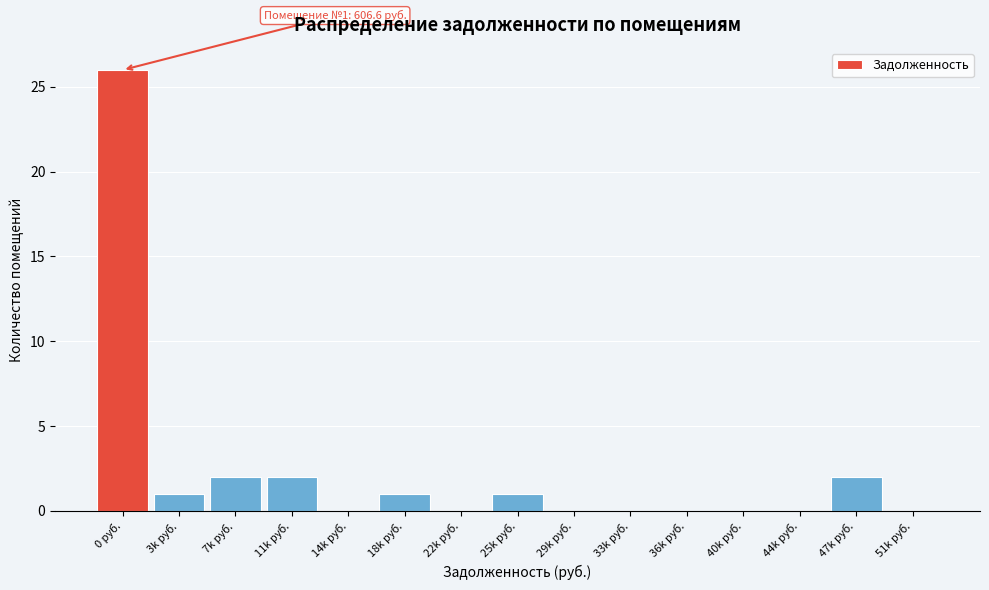

Reading right to left, what are all the values shown in this chart?

51k руб.=0	47k руб.=2	44k руб.=0	40k руб.=0	36k руб.=0	33k руб.=0	29k руб.=0	25k руб.=1	22k руб.=0	18k руб.=1	14k руб.=0	11k руб.=2	7k руб.=2	3k руб.=1	0 руб.=26